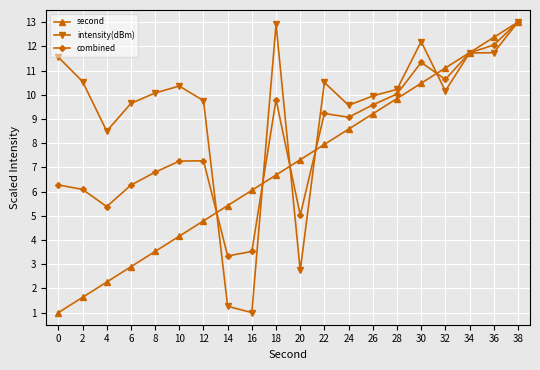

True or false: combined has a value of 10.0 at 28.

True